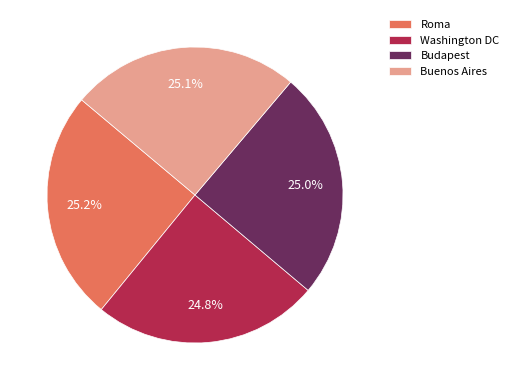

Is there a majority slice in this chart?

No